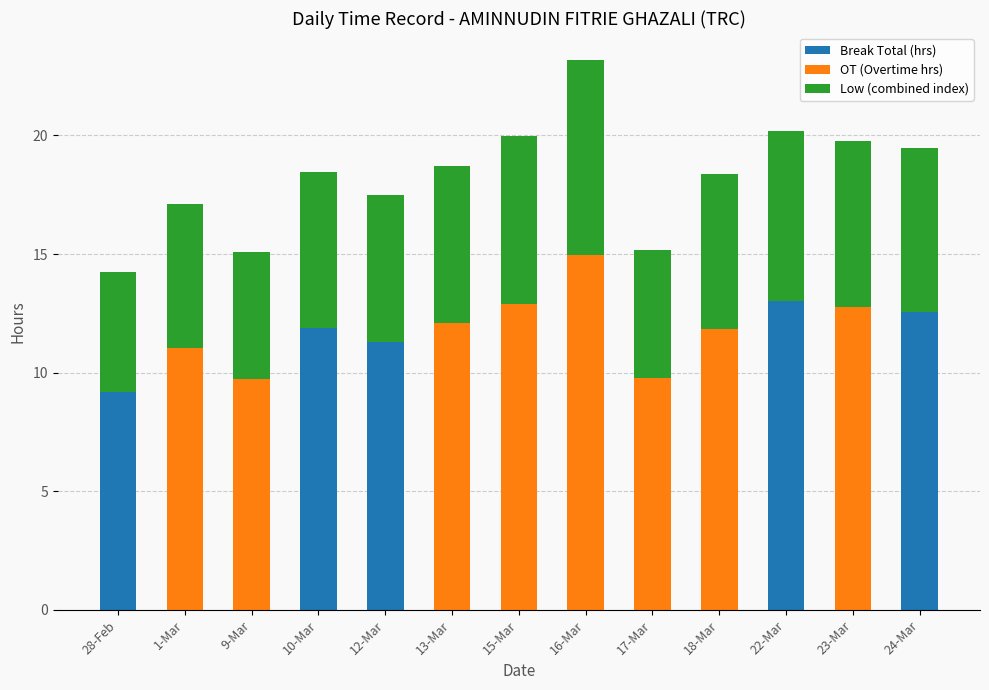

What is the total value across all series at 10-Mar?

18.4